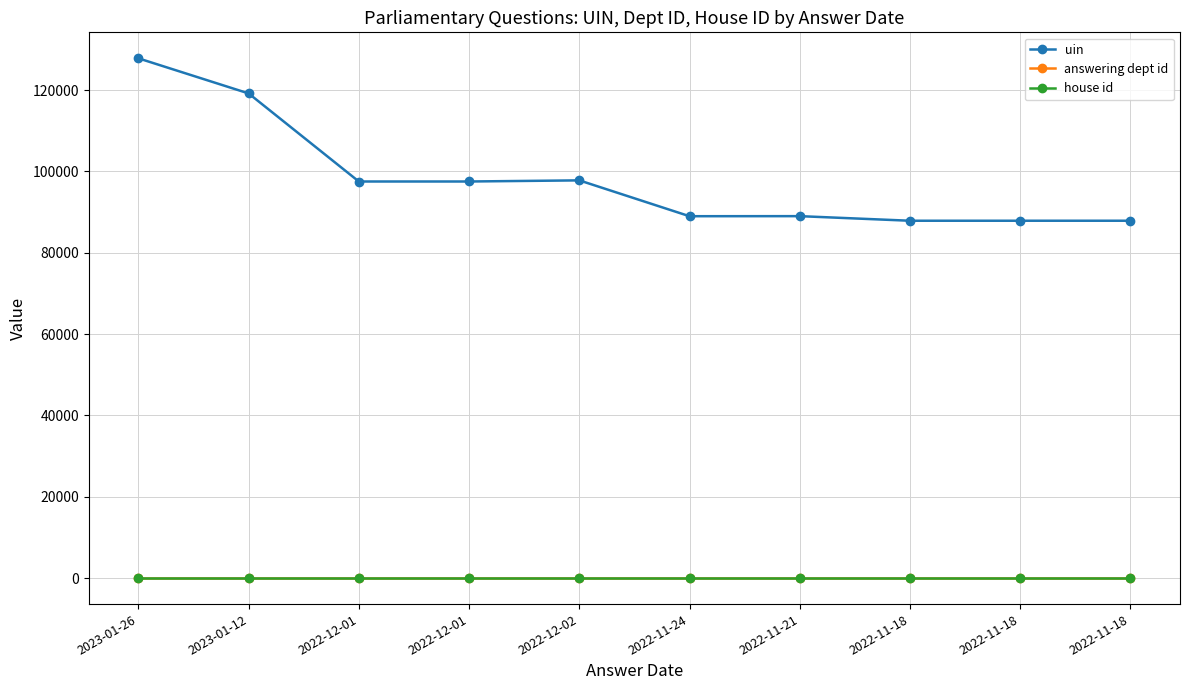

Which series has the widest spread of values?

uin